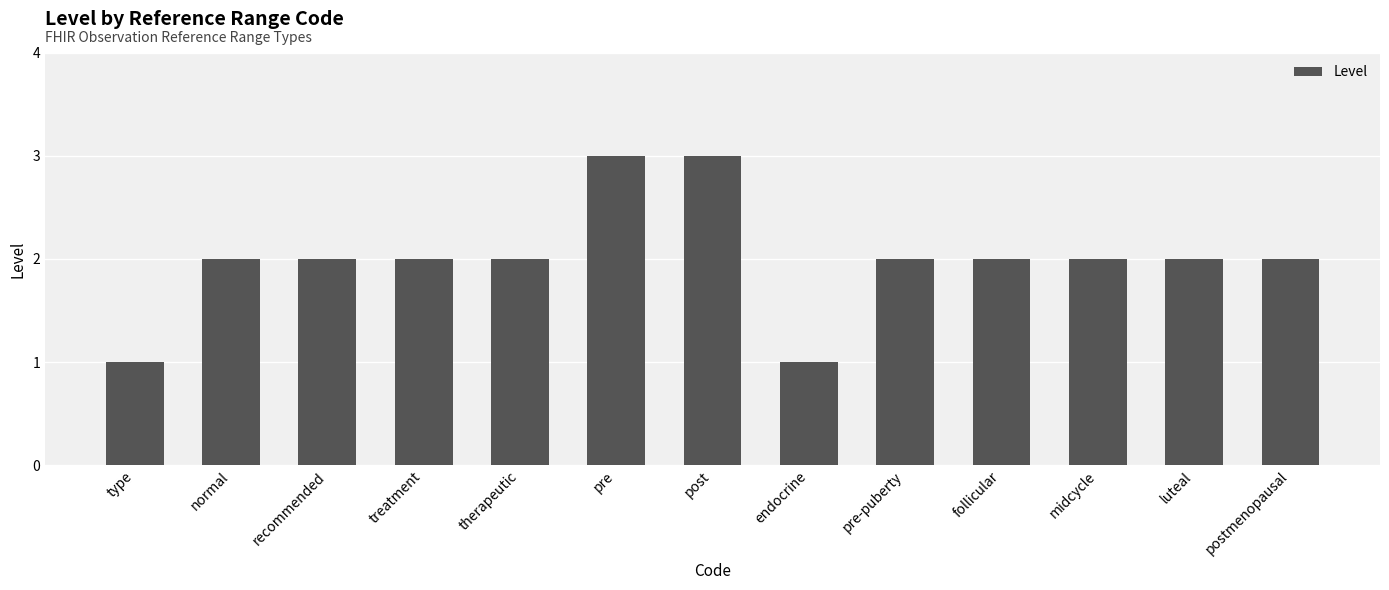

What is the label of the 8th bar from the left?

endocrine